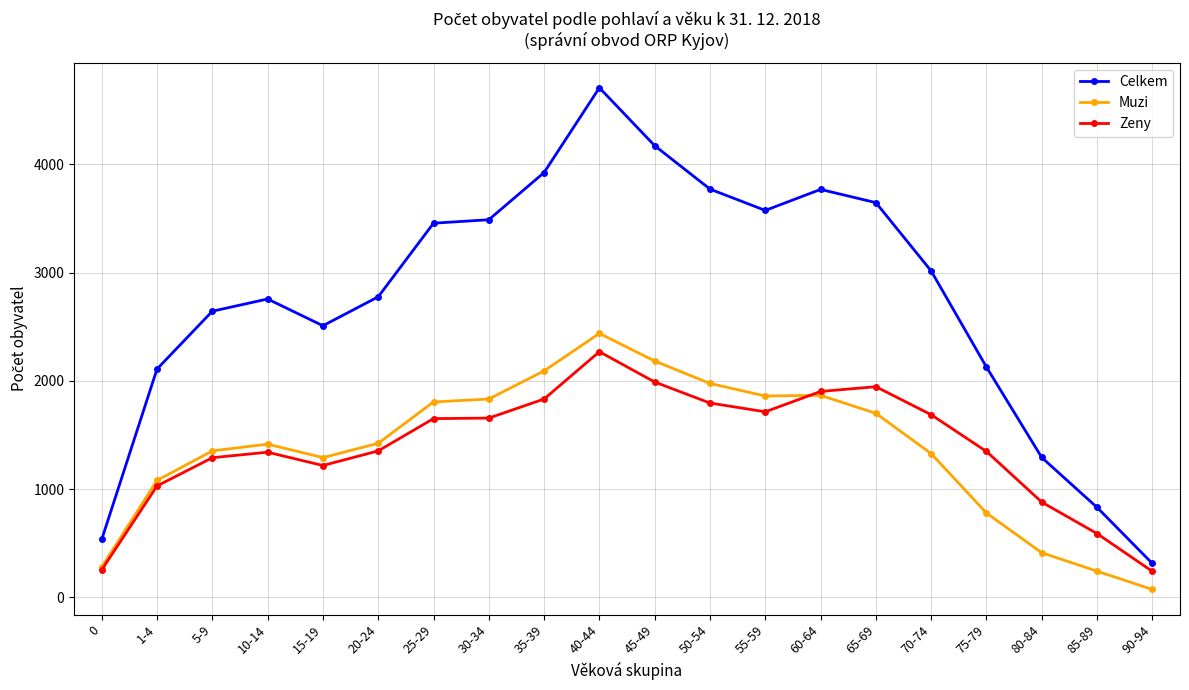

Which series changed the most between 5-9 and 65-69?

Celkem